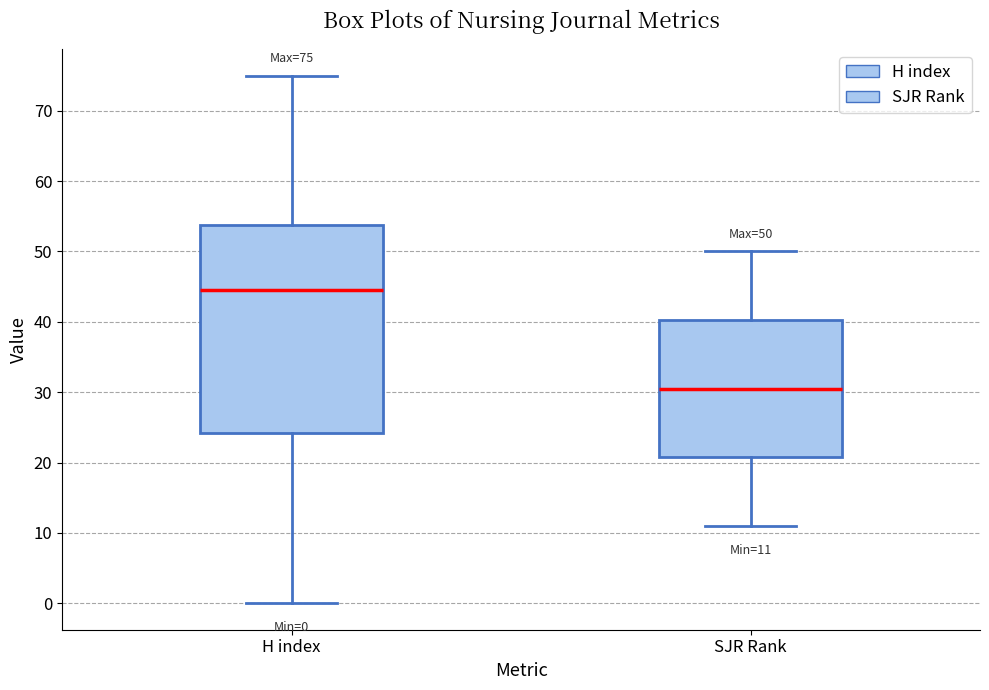

Which box is the tallest, from its lower edge to its upper edge?

H index